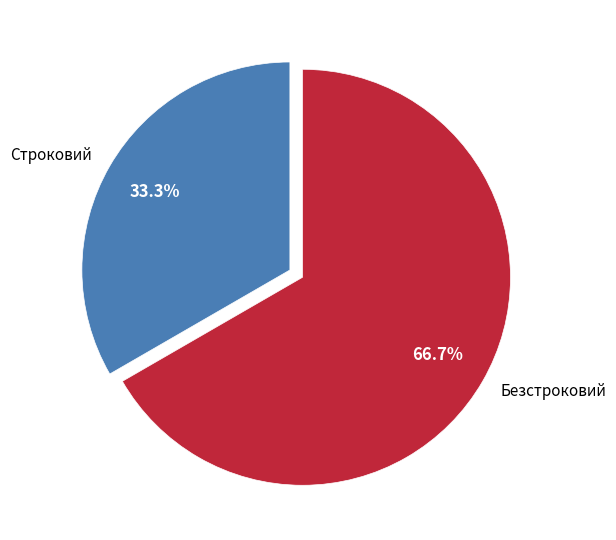

Rank the categories by value from highest to lowest.

Безстроковий, Строковий